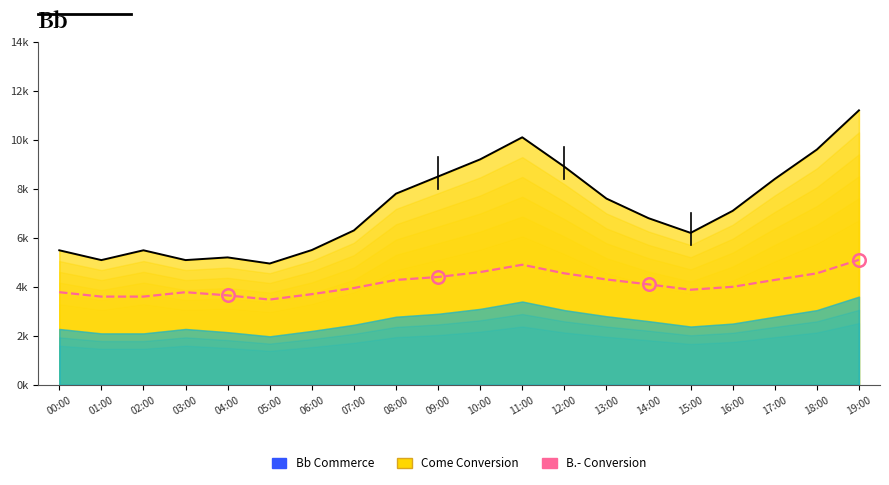

Reading left to right, what are all the values shown in this chart?

P1 line: 5.5	5.1	5.5	5.1	5.2	5.0	5.5	6.3	7.8	8.5	9.2	10.1	8.9	7.6	6.8	6.2	7.1	8.4	9.6	11.2
P2 trend: 3.8	3.6	3.6	3.8	3.6	3.5	3.7	4.0	4.3	4.4	4.6	4.9	4.5	4.3	4.1	3.9	4.0	4.3	4.5	5.1